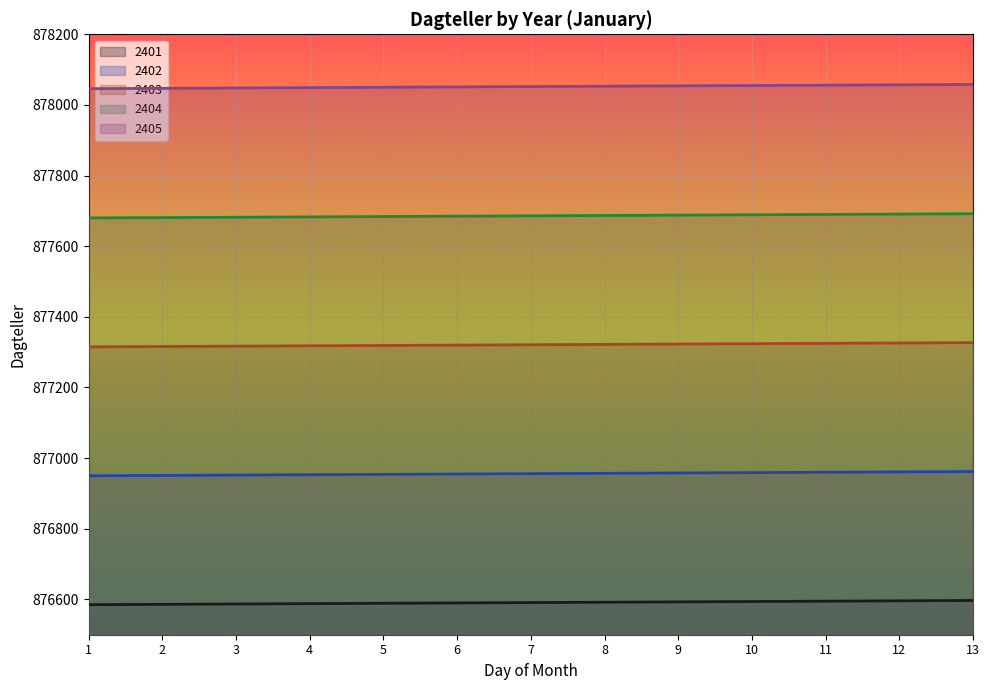

True or false: 2405 and 2404 intersect in this chart.

False